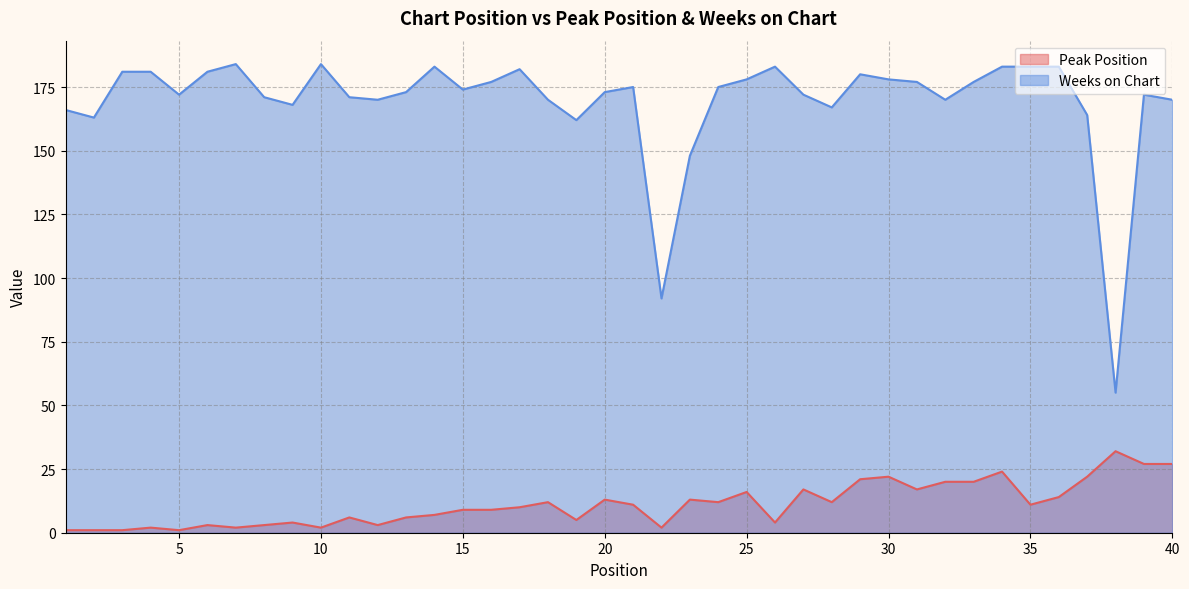

Which category has the highest value in the Peak Position series?

38